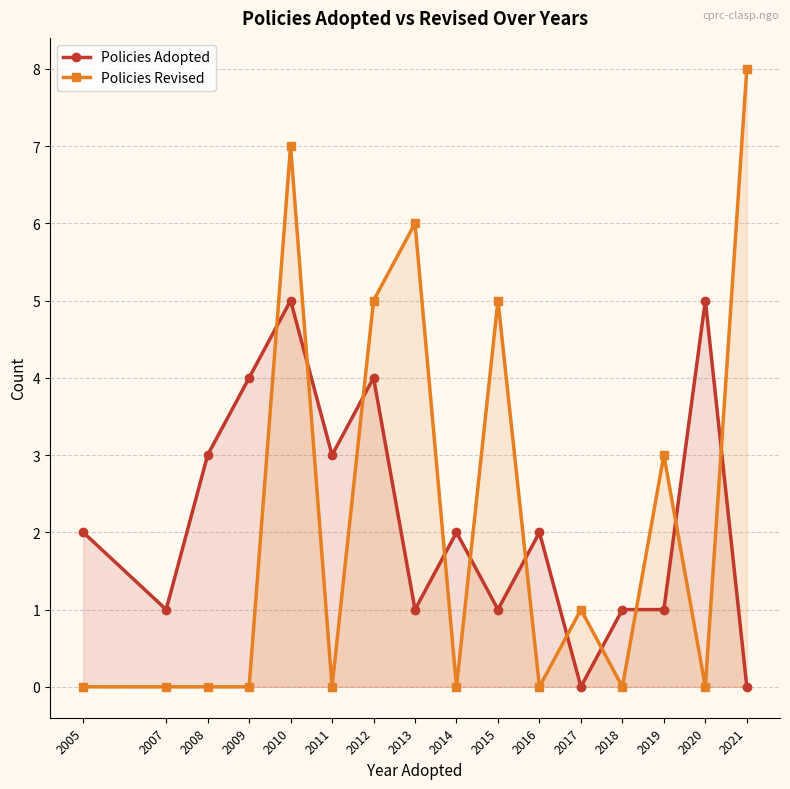

Is it true that Policies Revised equals 4 at 2018?

False